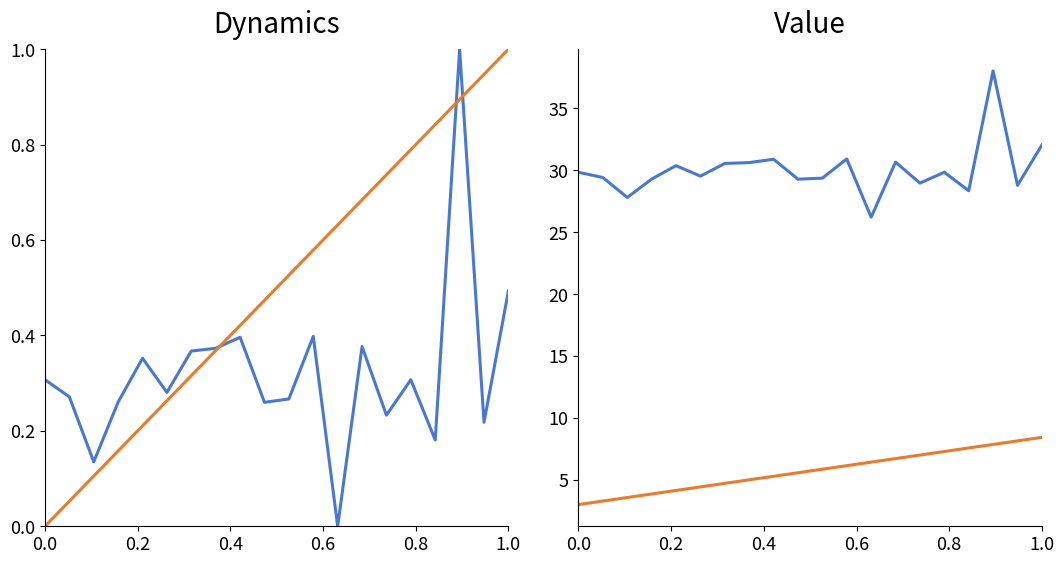

What are all the series names shown in the legend?

intensity(dBm), second